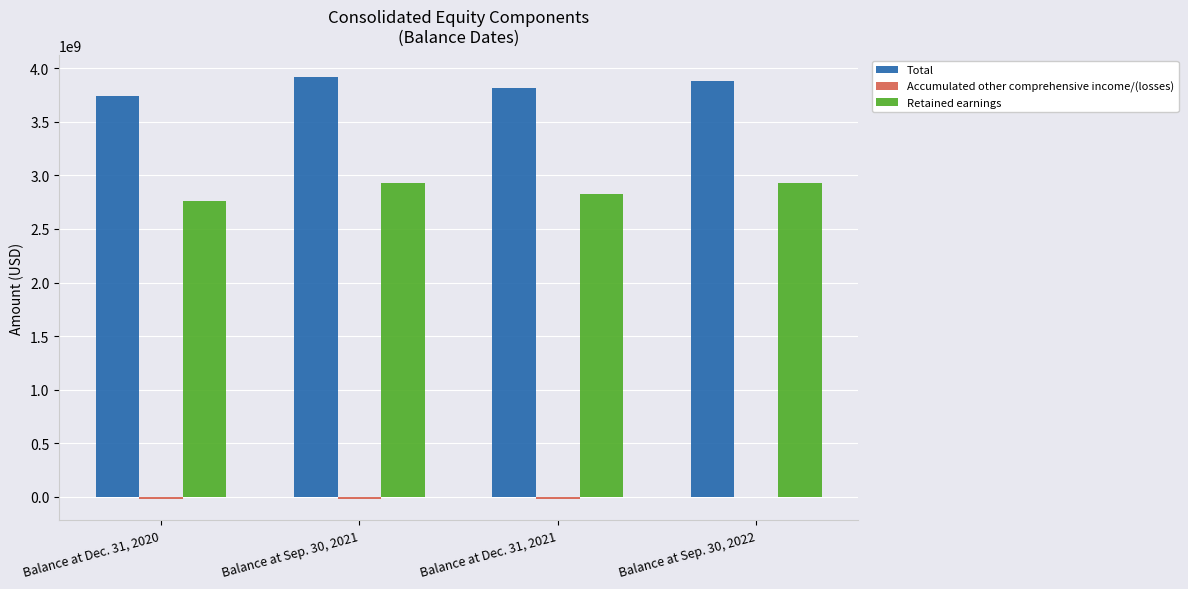

The Retained earnings series shows 2928983687 at Balance at Sep. 30, 2021. True or false?

True